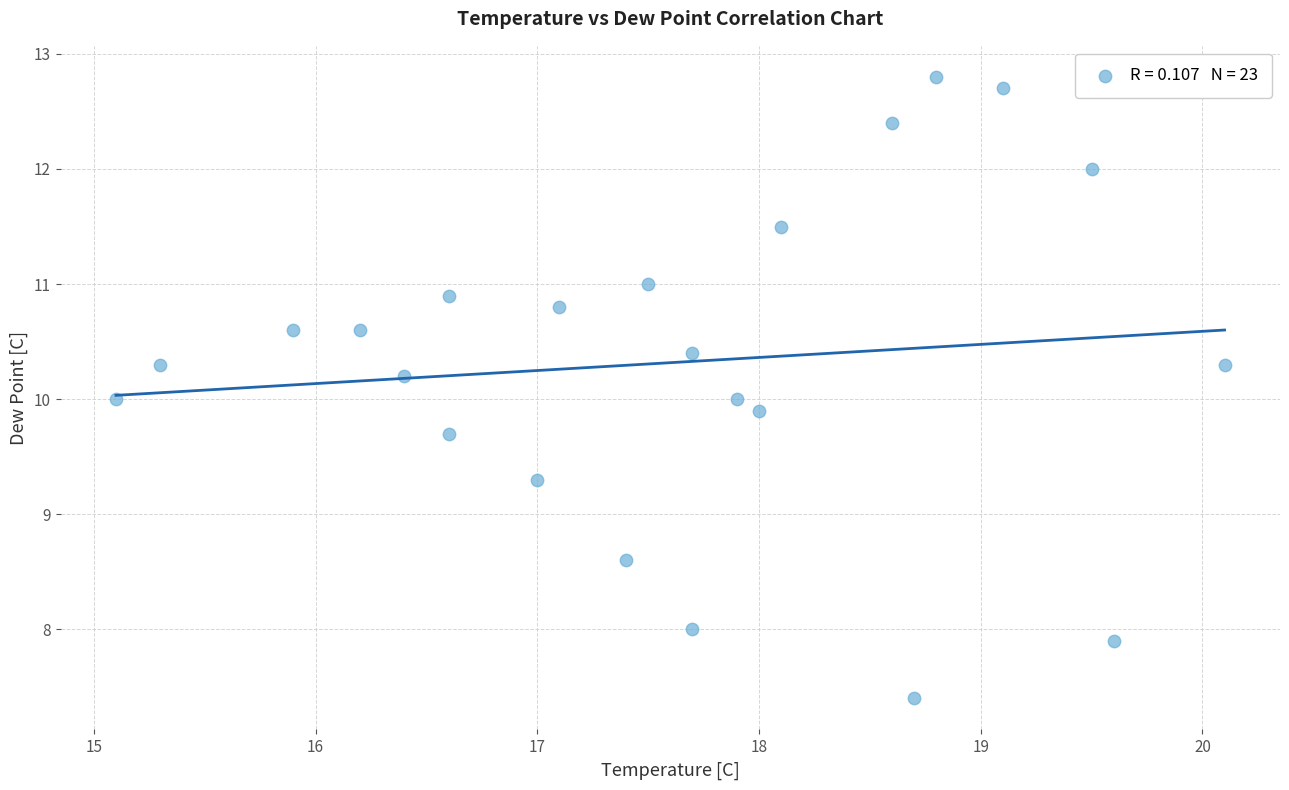

What is the range of Y values (max minus min)?

5.4